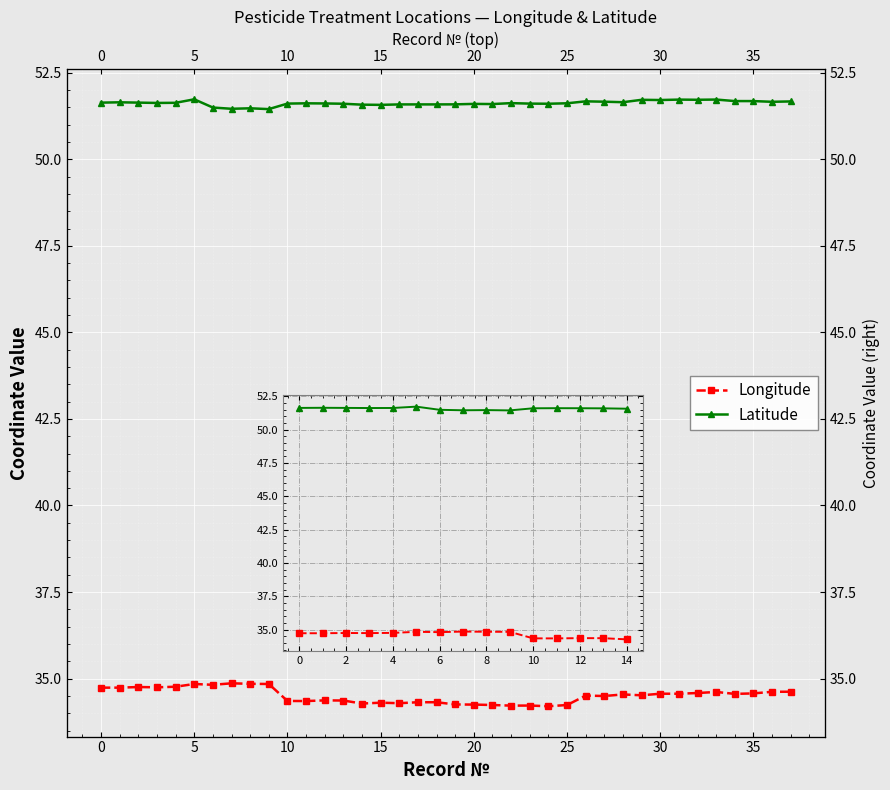

How many data points does each series have?

15